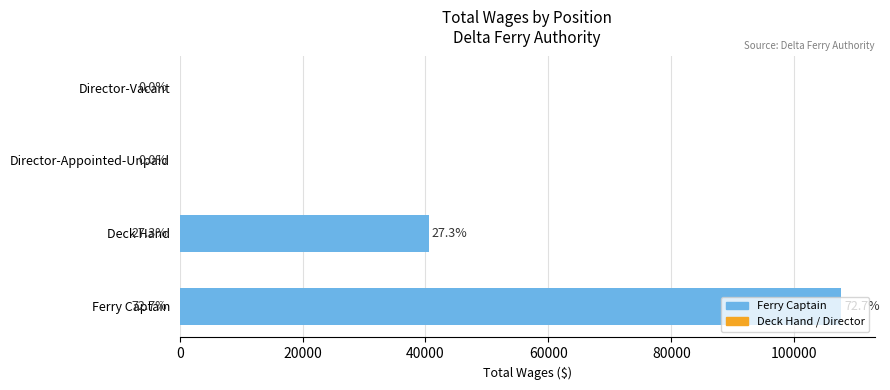

What is the sum of all values?

148204